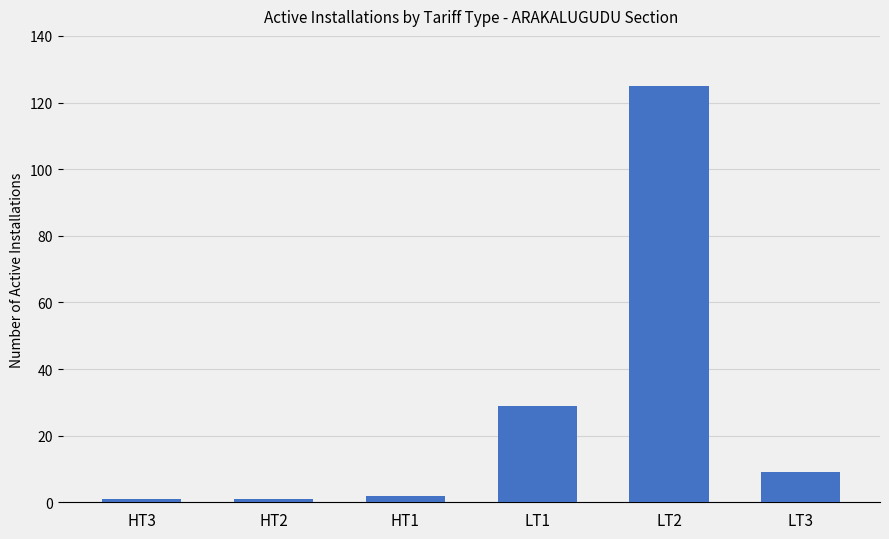

Between LT1 and LT2, which is larger?

LT2